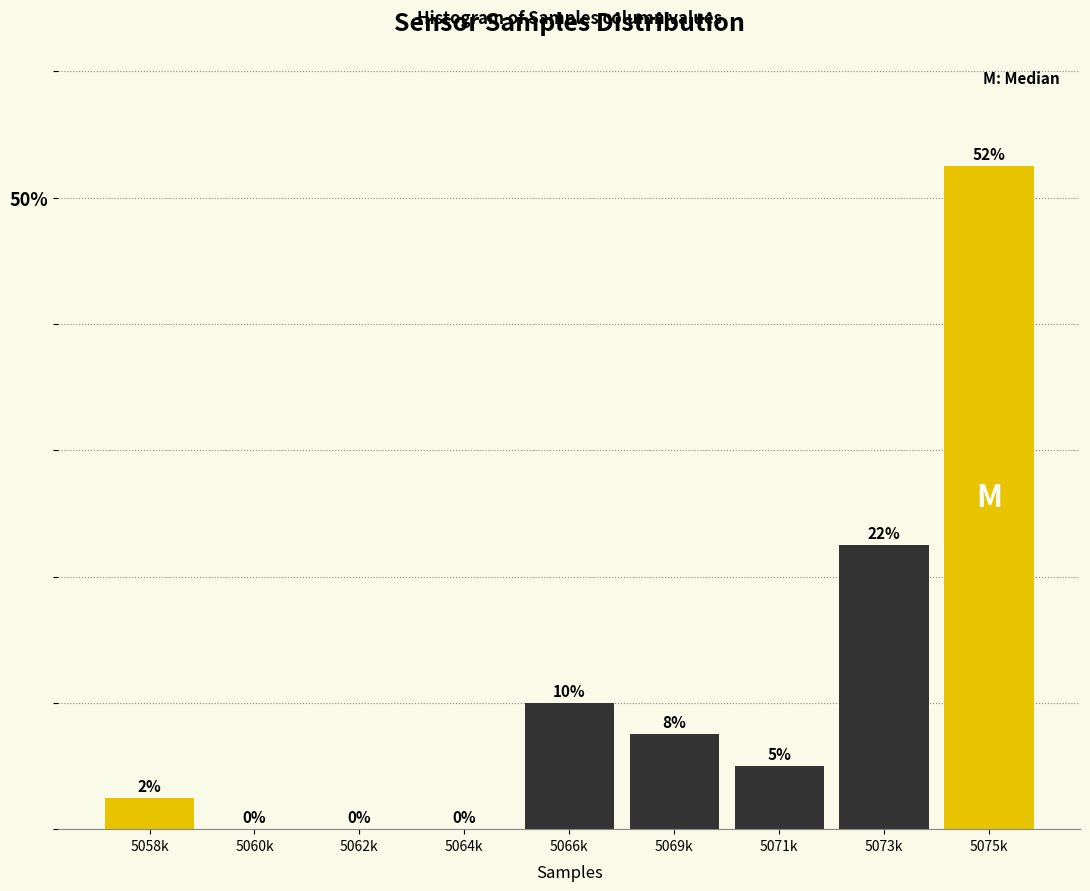

The value at 5073k is 22.5. True or false?

True